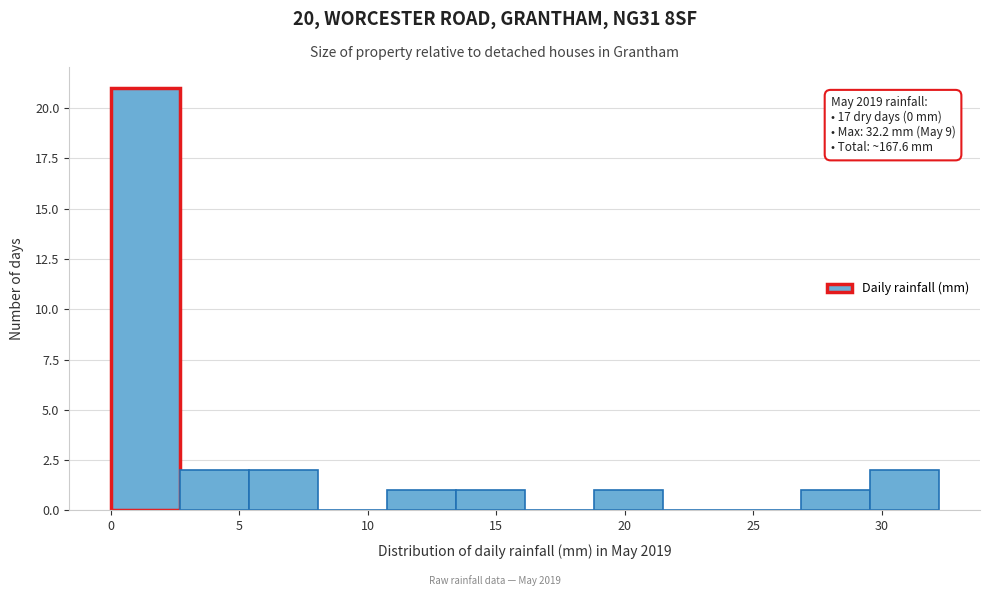

Which range on the x-axis has the tallest bar?

0.0 to 2.5